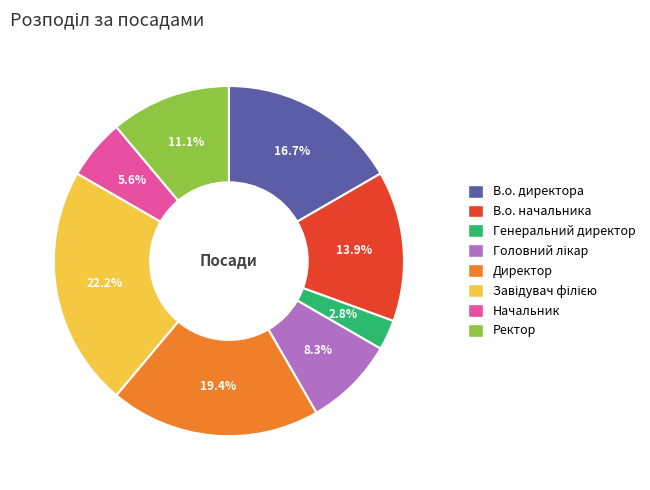

Which category has the smallest portion of the pie?

Генеральний директор